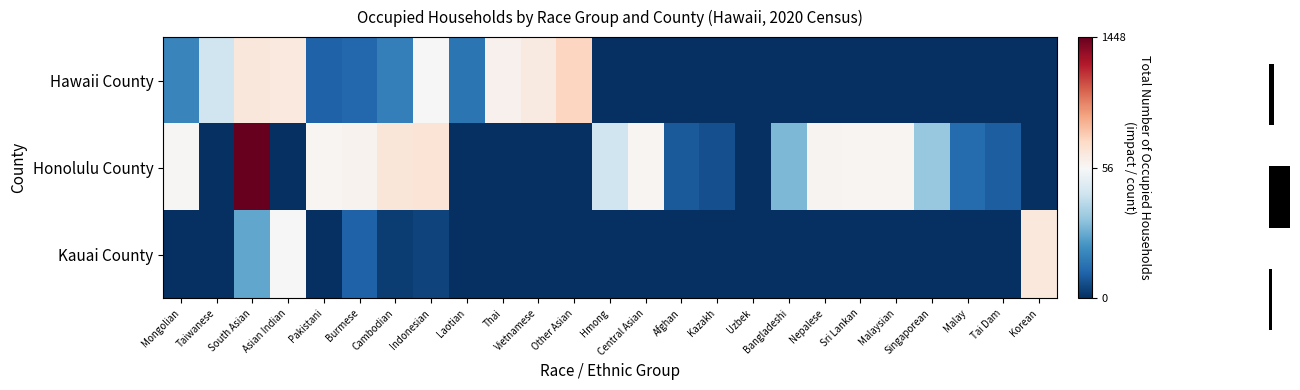

At Asian Indian, list the series in order from largest to smallest.

Hawaii County, Kauai County, Honolulu County